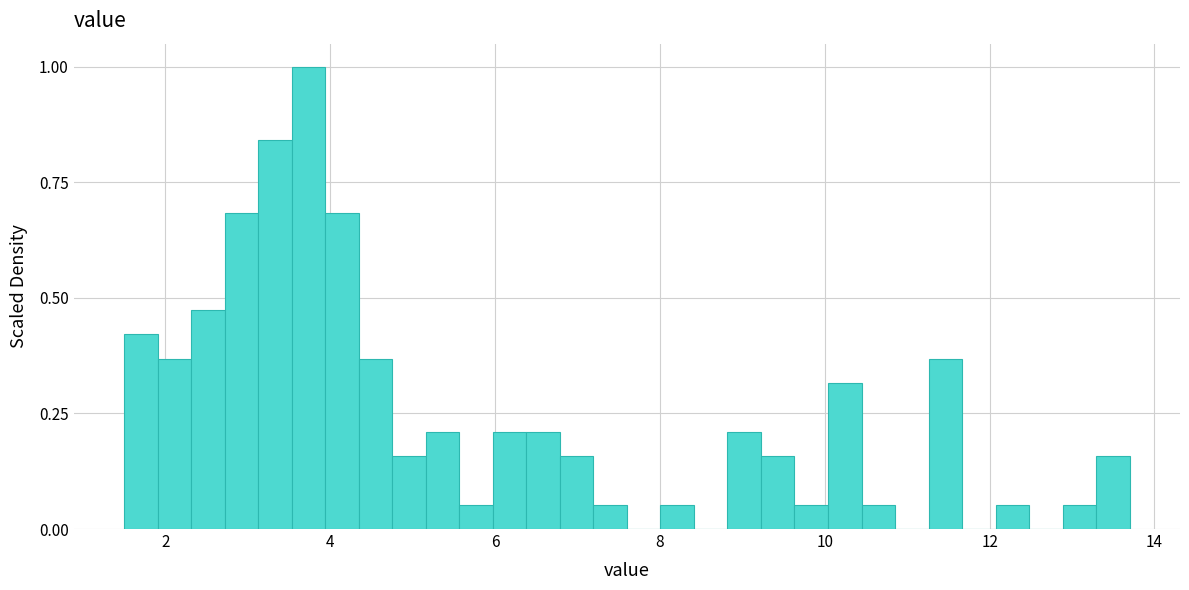

Around what value on the x-axis is the tallest bar? Give the approximate position of its centre, as read against the axis.

3.8